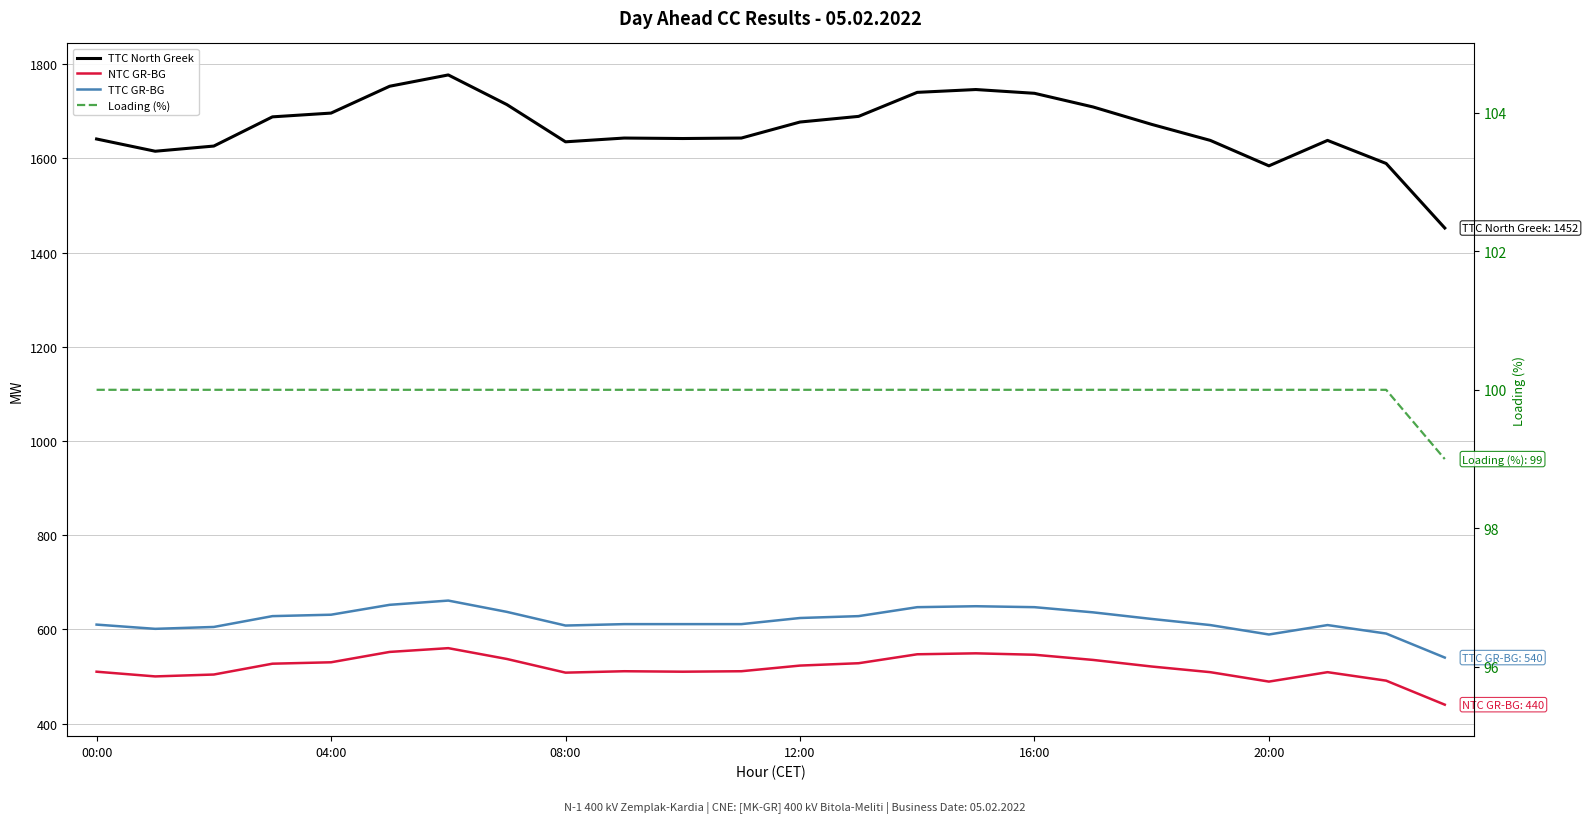

What is the maximum value for TTC North Greek?

1777